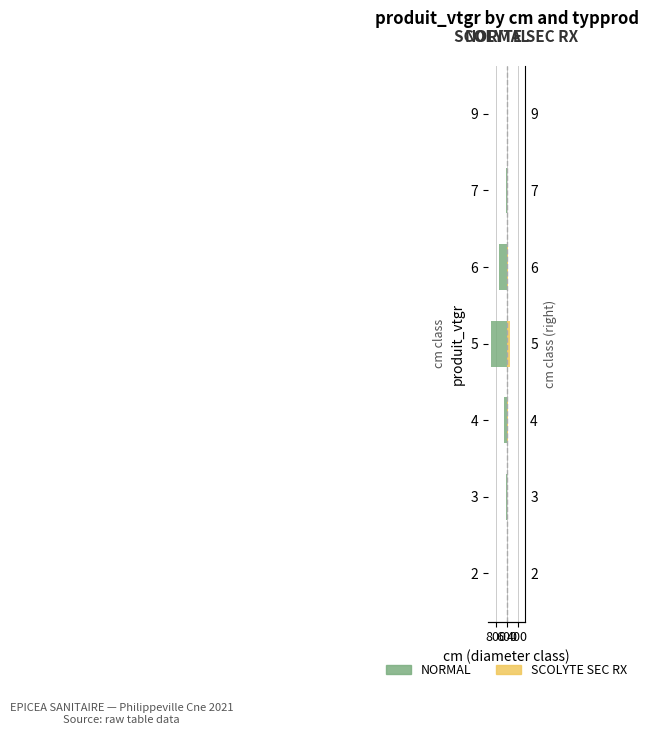

Read the NORMAL value at 6.

-340.6